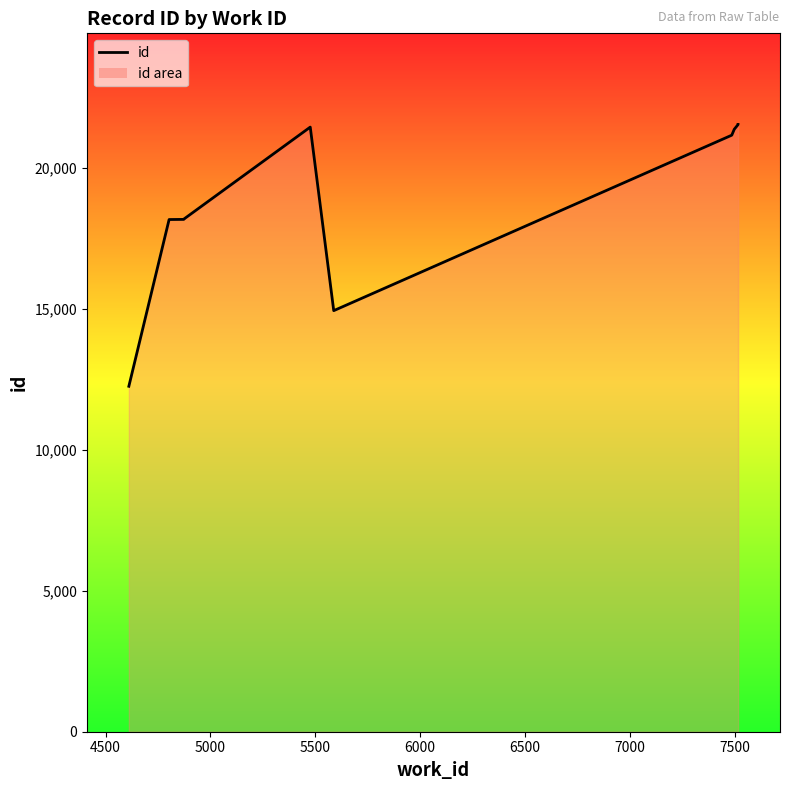

What is the value of the 3rd point from the left?

18186